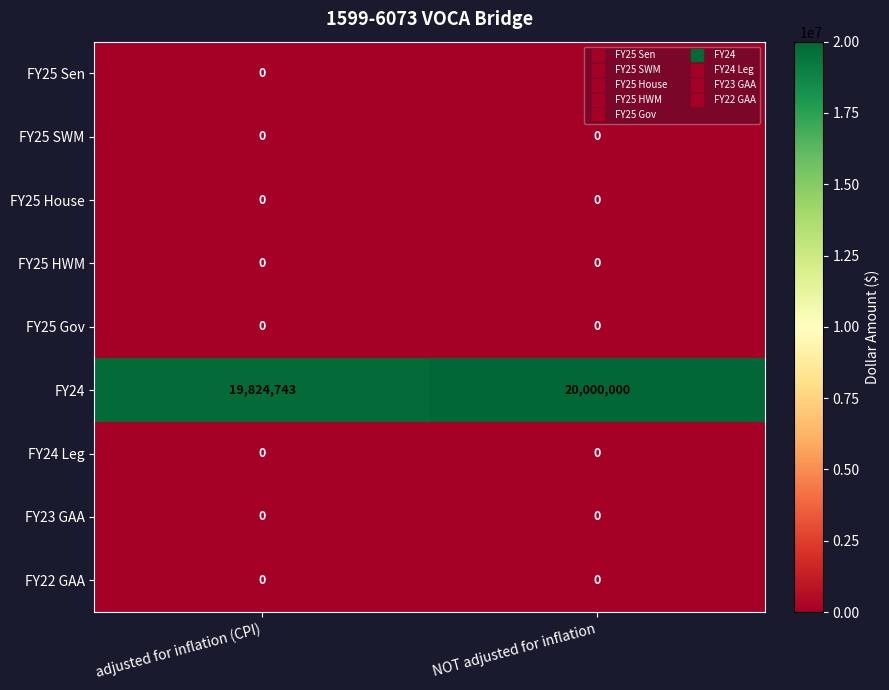

At which category is the sum across all series the highest?

NOT adjusted for inflation